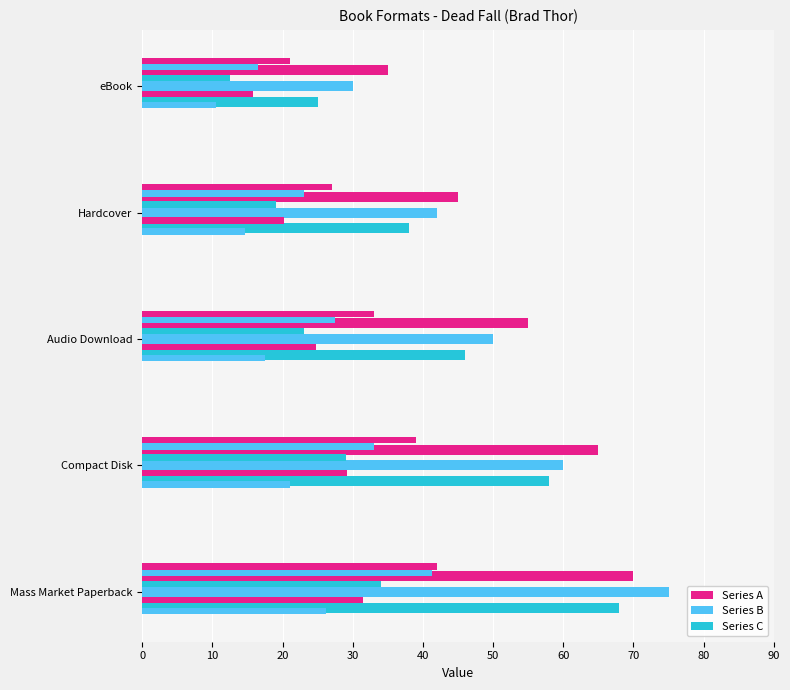

Rank the series by their maximum value, from lowest to highest.

Series C, Series A, Series B